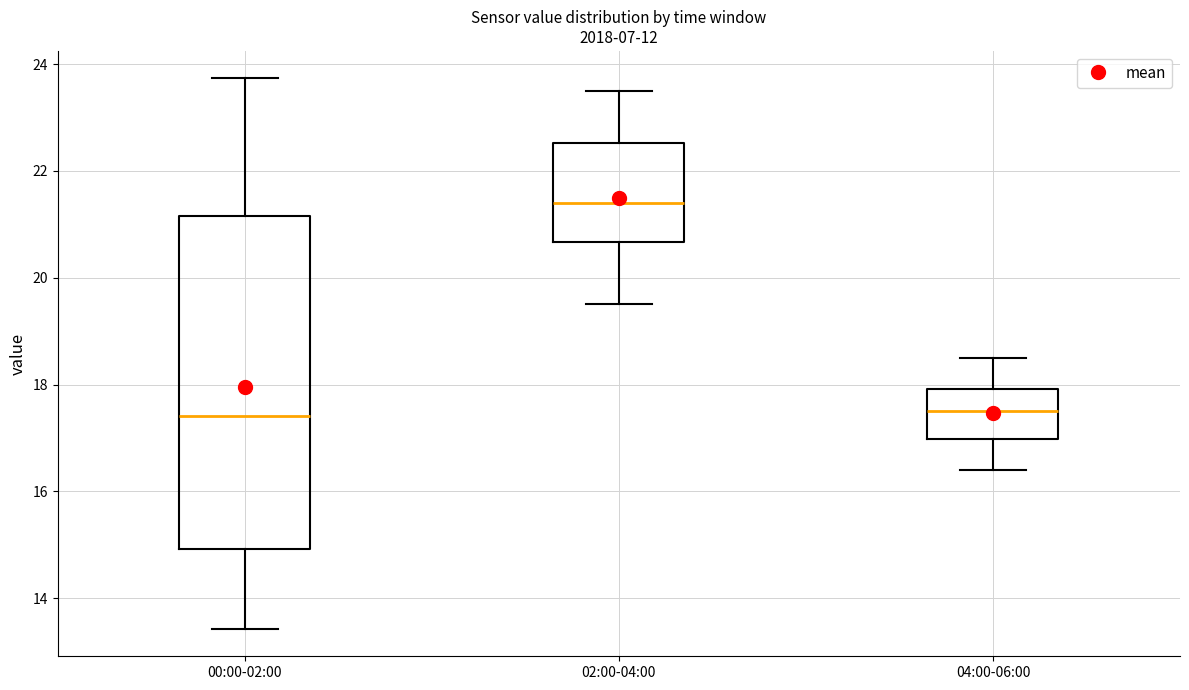

Comparing the boxes themselves (not the whiskers), which one is the tallest?

00:00-02:00